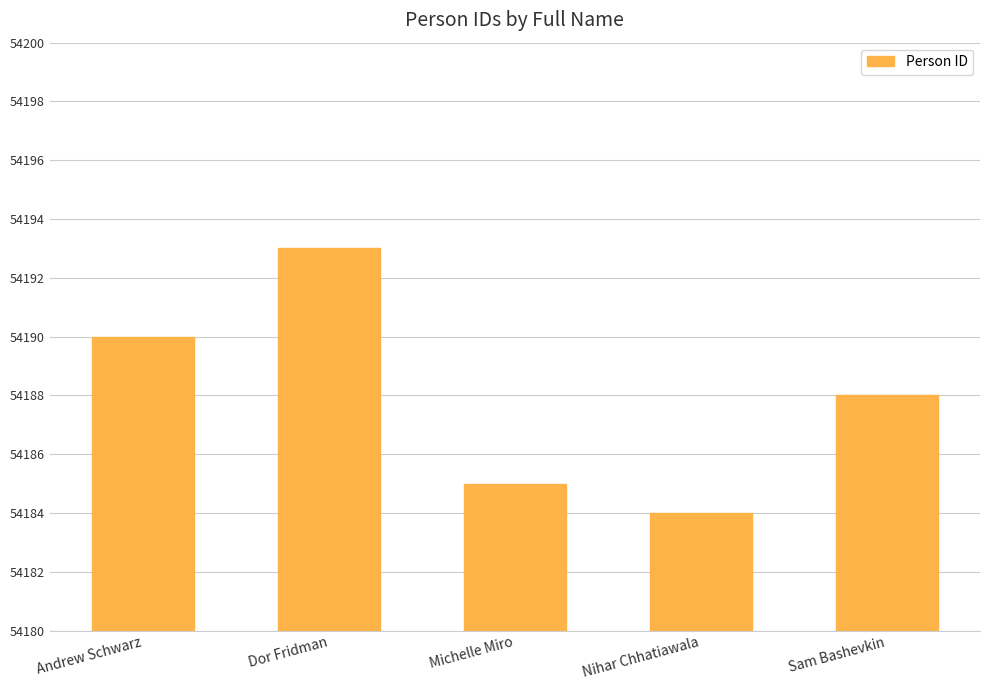

List the labels in order of value, largest first.

Dor Fridman, Andrew Schwarz, Sam Bashevkin, Michelle Miro, Nihar Chhatiawala